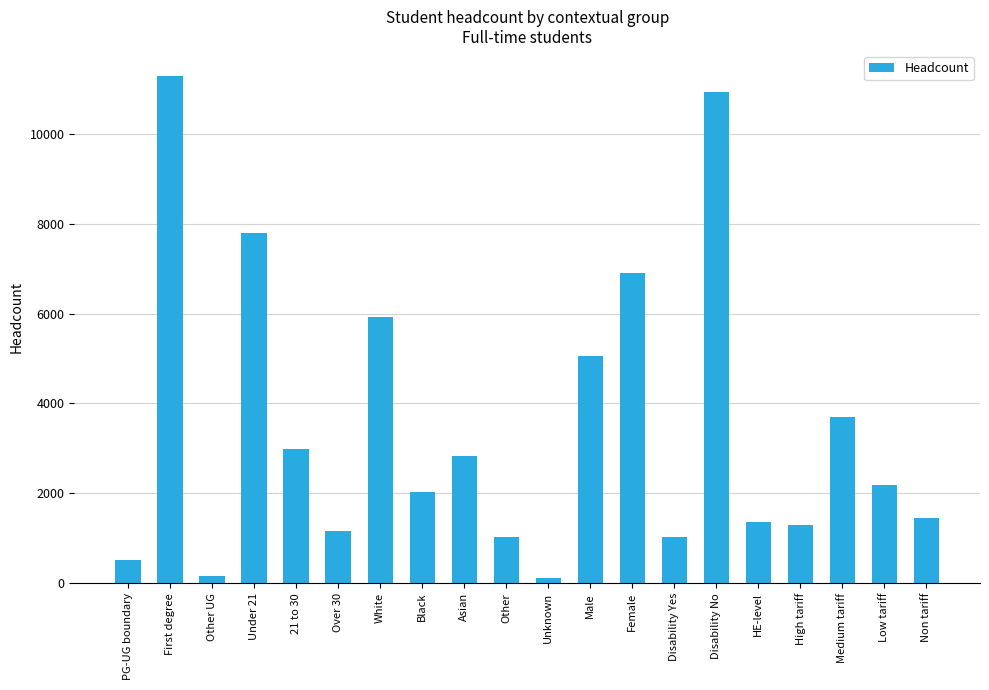

What is the change in value from PG-UG boundary to Medium tariff?

+3185